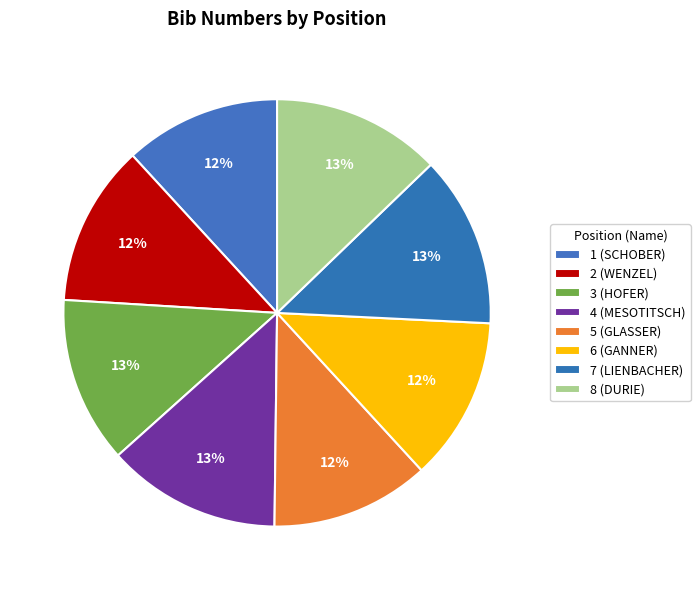

Between 5 (GLASSER) and 8 (DURIE), which is larger?

8 (DURIE)